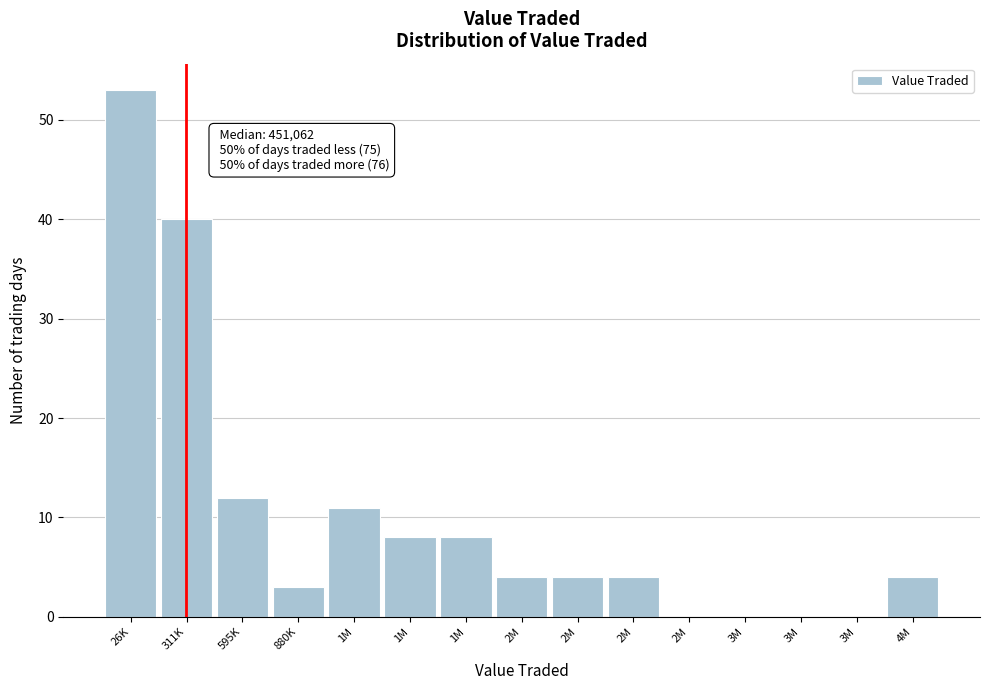

Are the bars horizontal?

No